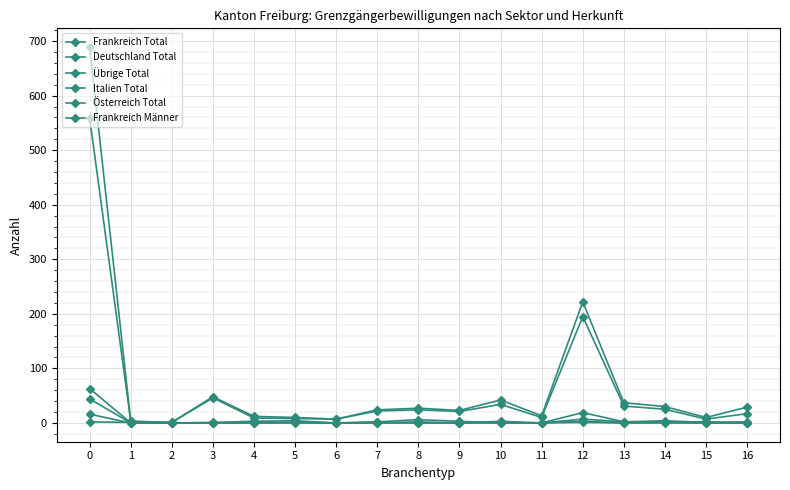

What is the sum of all Deutschland Total values?

107